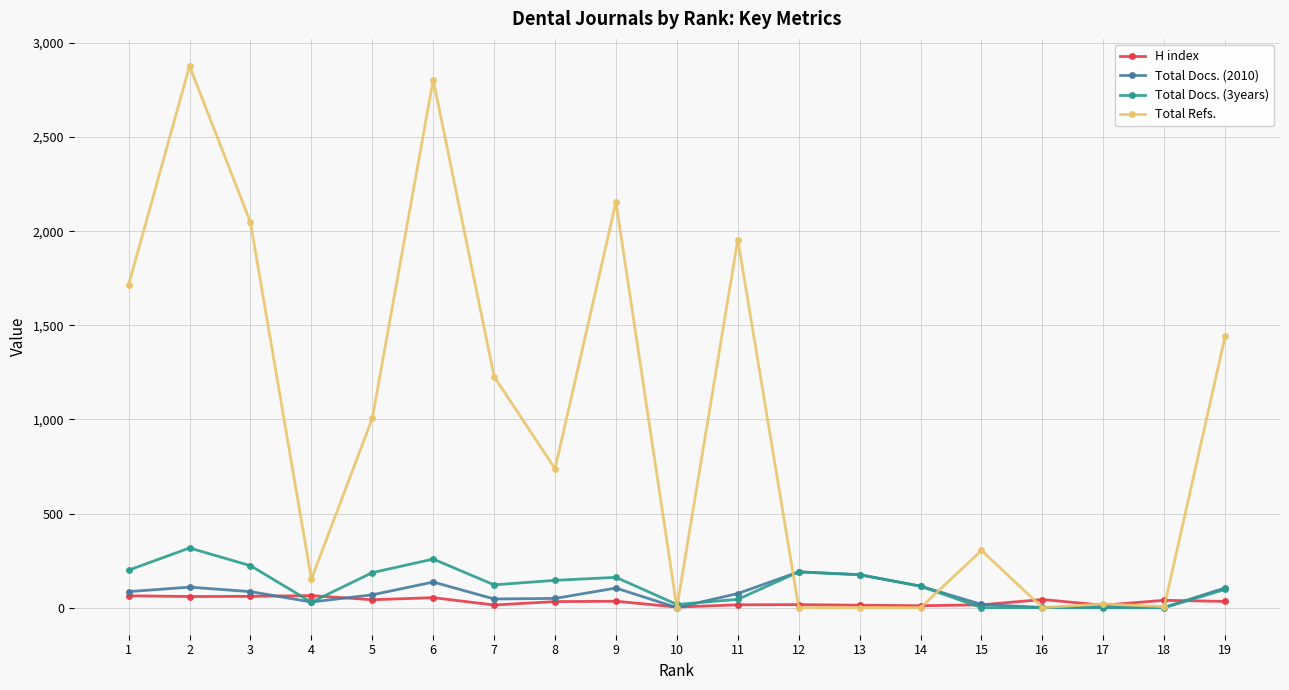

True or false: Total Docs. (3years) has more than 2 interior local peaks.

True